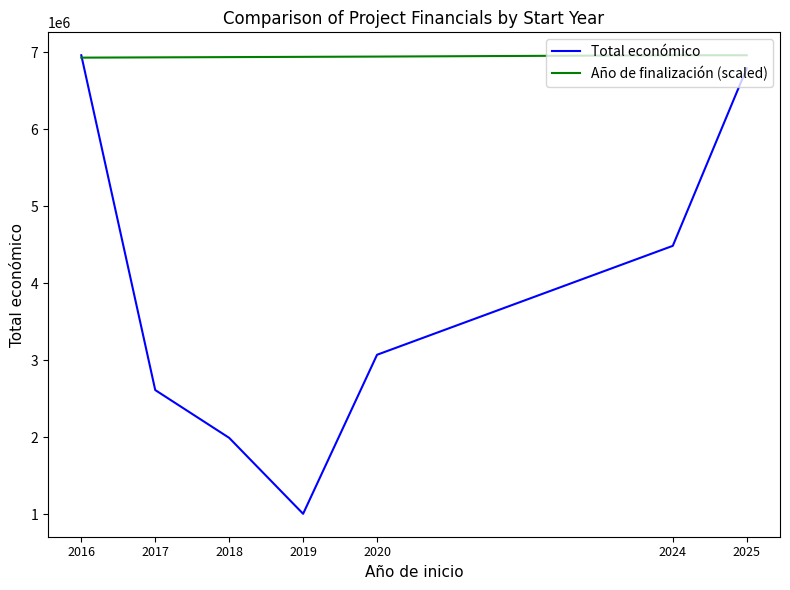

What is the difference between the Total económico values at 2017 and 2019?

1607388.0